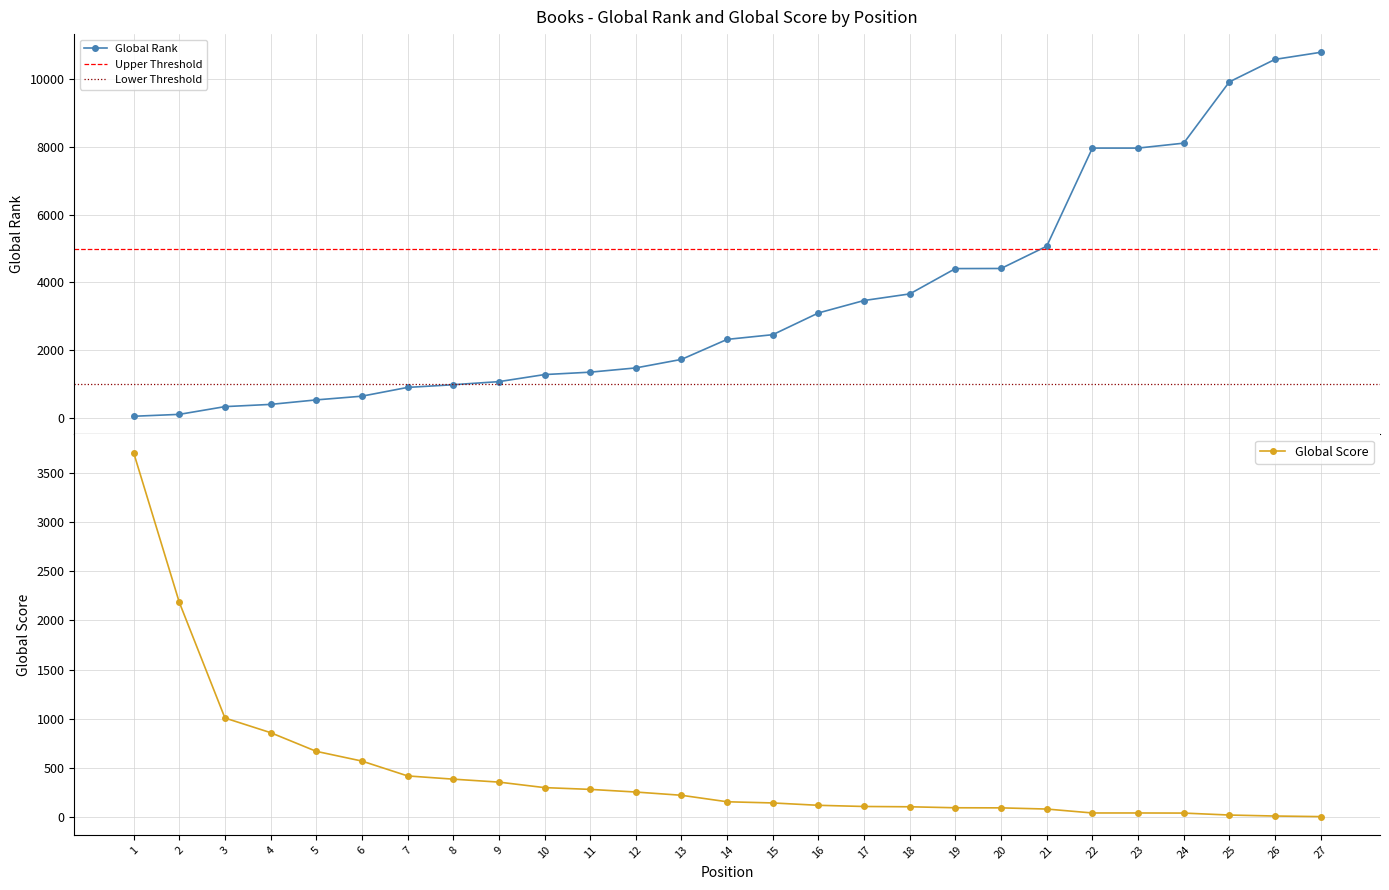

Does the chart have visible grid lines?

Yes